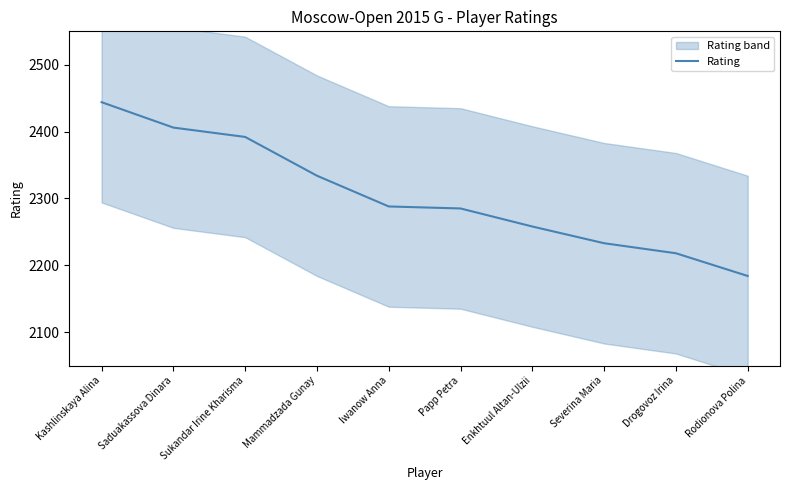

What is the smallest value displayed?

2184